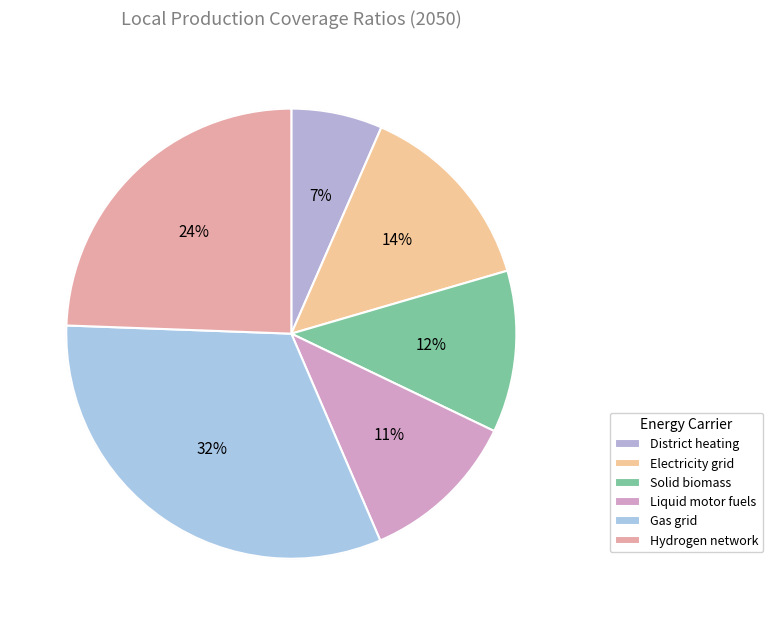

Which slice is the largest?

Gas grid